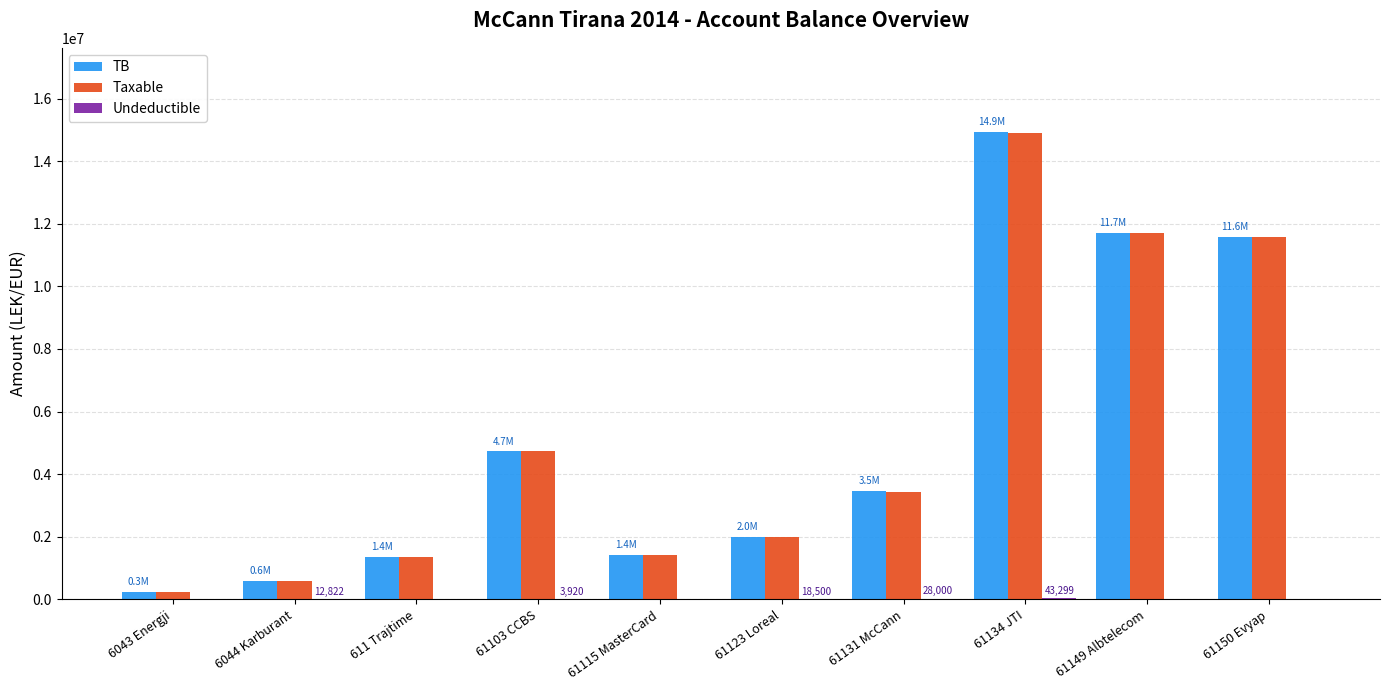

Which series changed the most between 6043 Energji and 61131 McCann?

TB